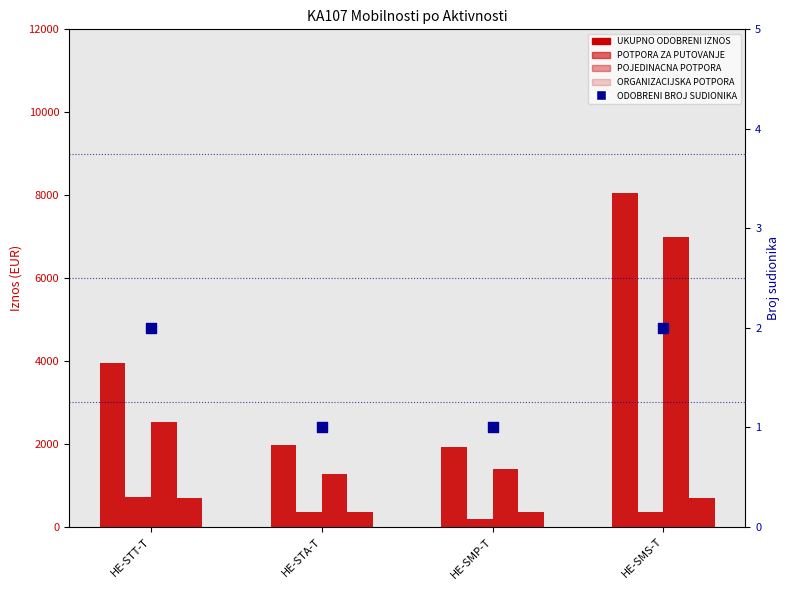

What is the total value across all series at HE-STA-T?

3941